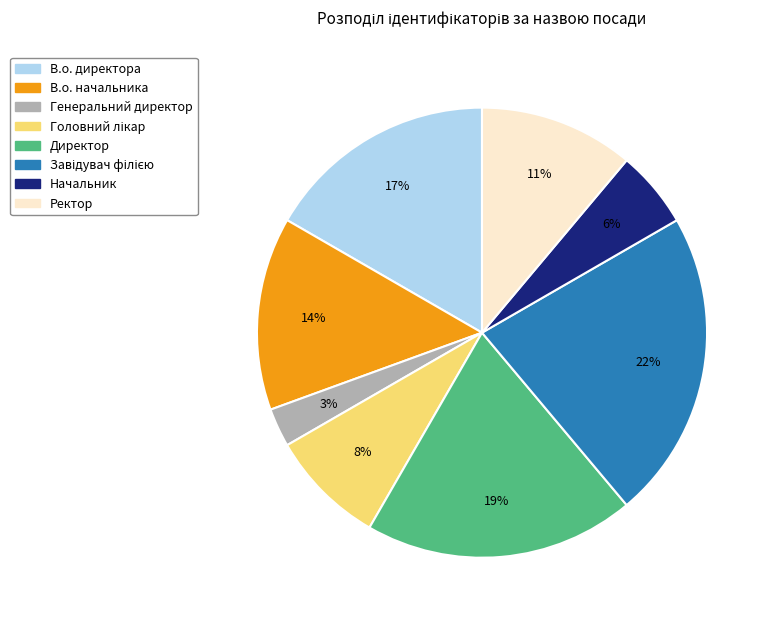

Count the number of slices in the pie.

8